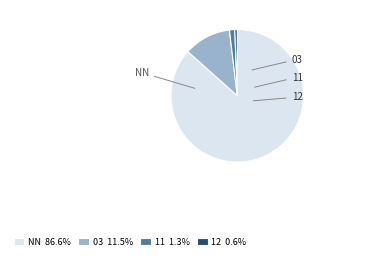

Count the number of slices in the pie.

4